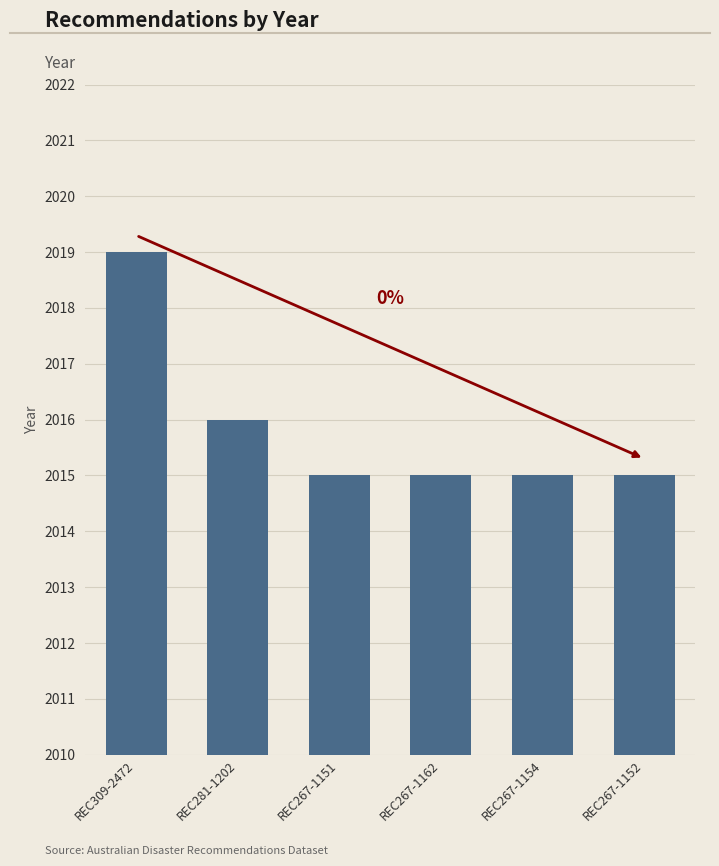

What position from the left is REC267-1162?

4